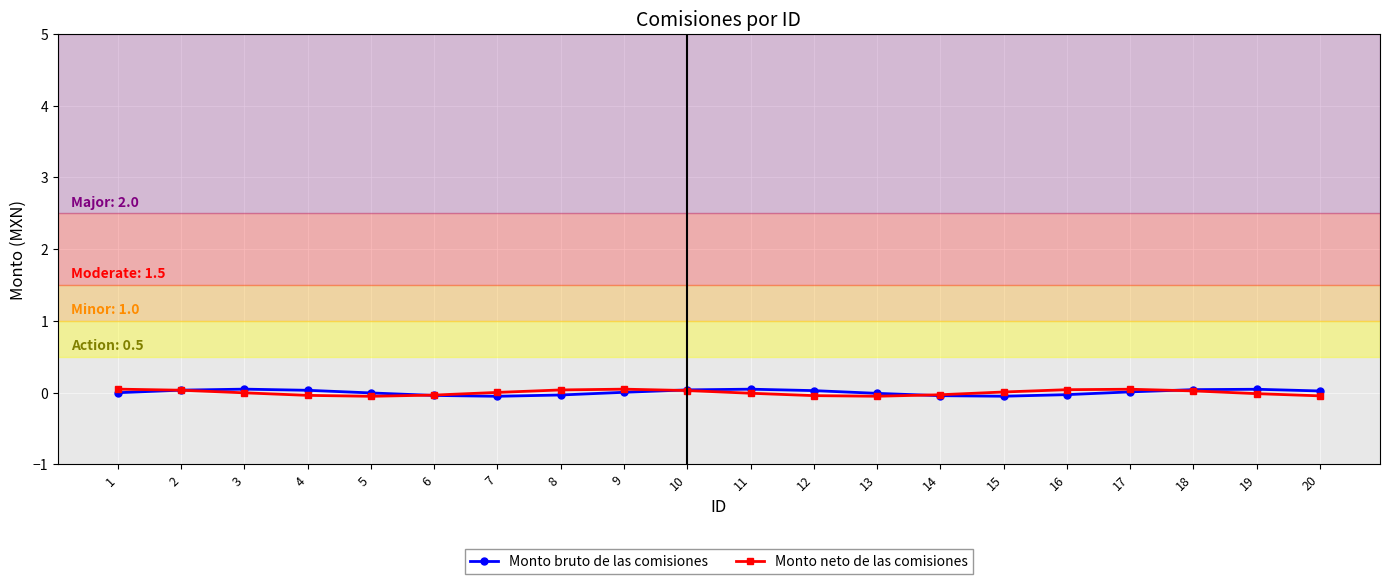

True or false: Monto bruto de las comisiones and Monto neto de las comisiones cross at least once.

True